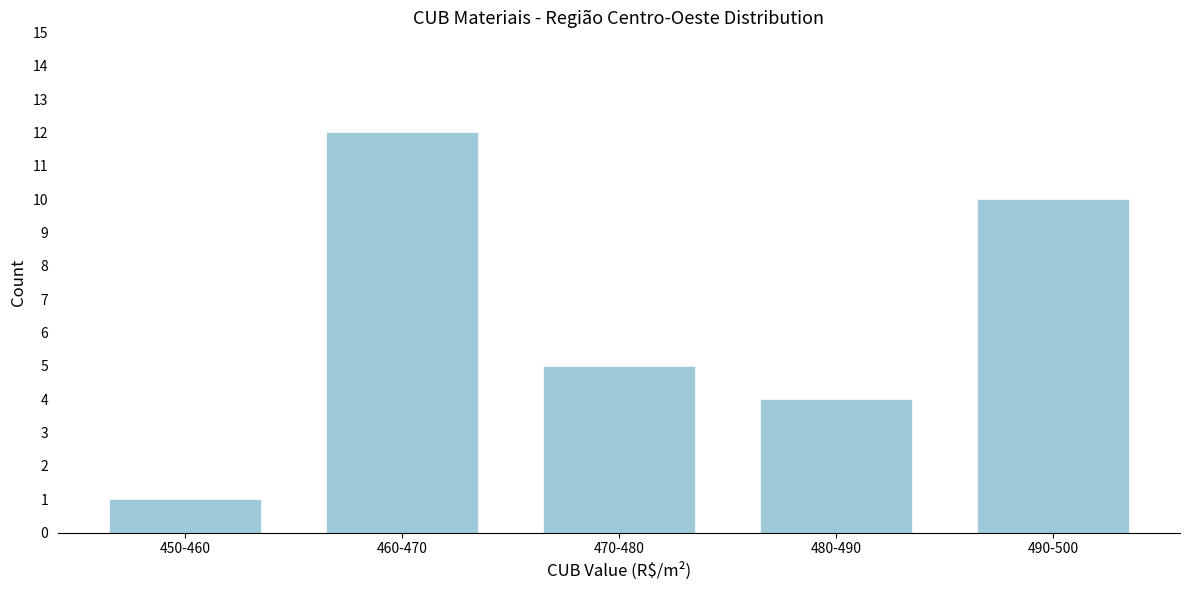

Reading left to right, what are all the values shown in this chart?

450-460=1	460-470=12	470-480=5	480-490=4	490-500=10